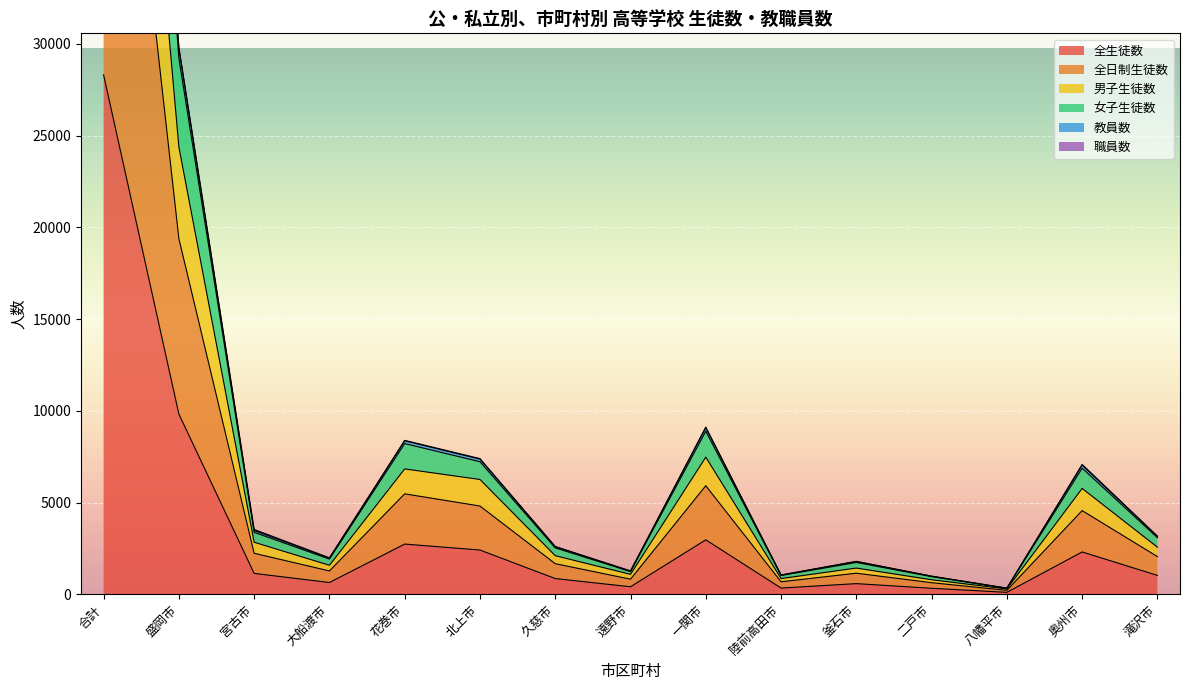

The value of 全生徒数 at 花巻市 is 1313. True or false?

False